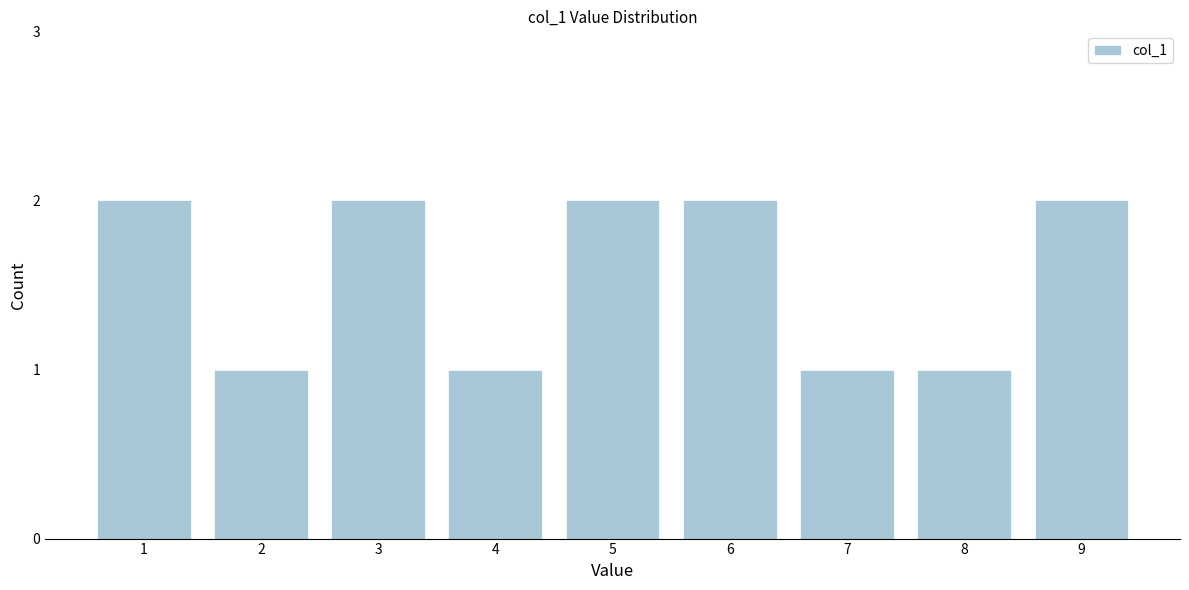

Reading right to left, transcribe all the data shown in this chart.

9=2	8=1	7=1	6=2	5=2	4=1	3=2	2=1	1=2